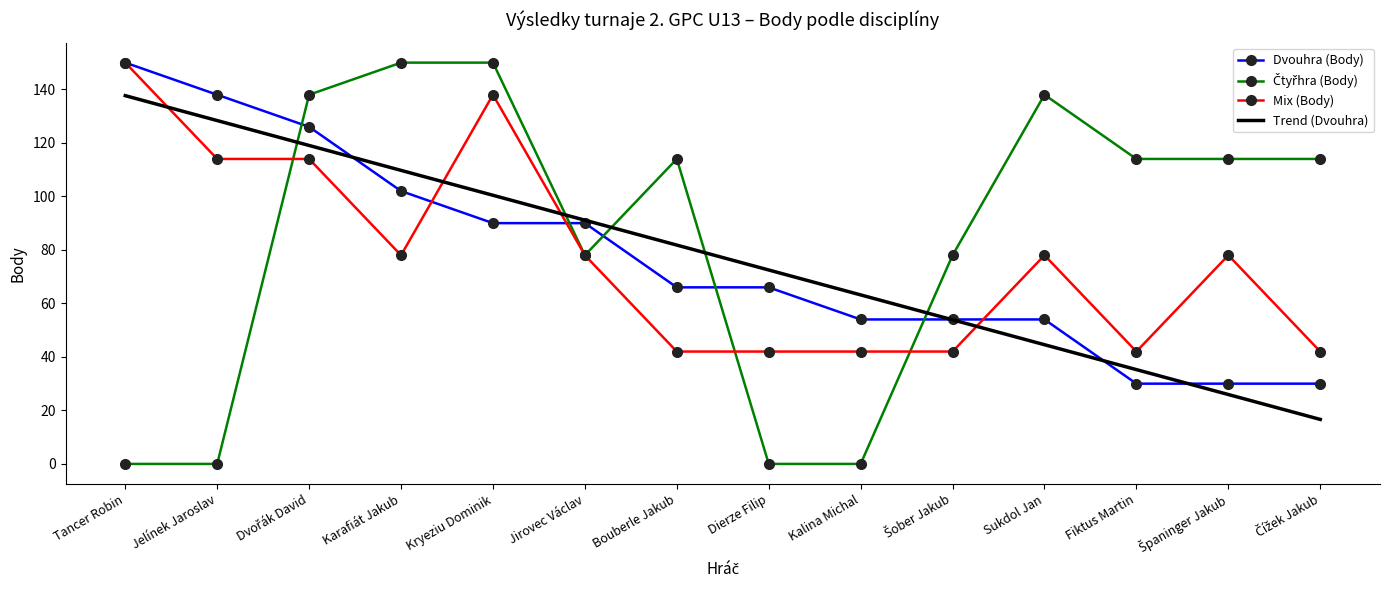

What position from the left is Dierze Filip?

8